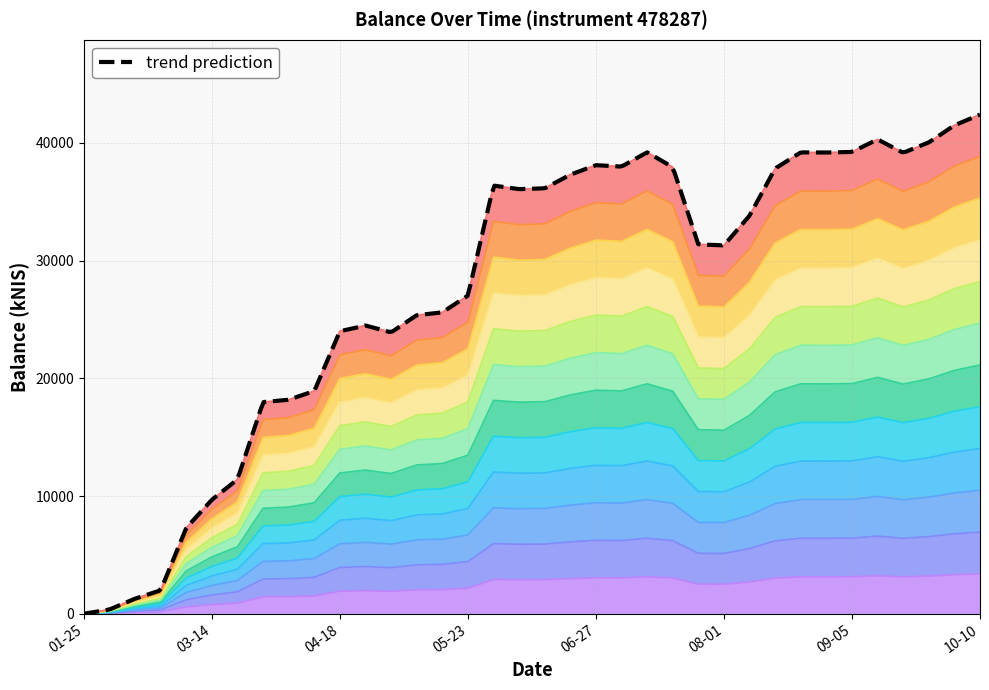

True or false: there are more than 2 points higher than both neighbors.

True